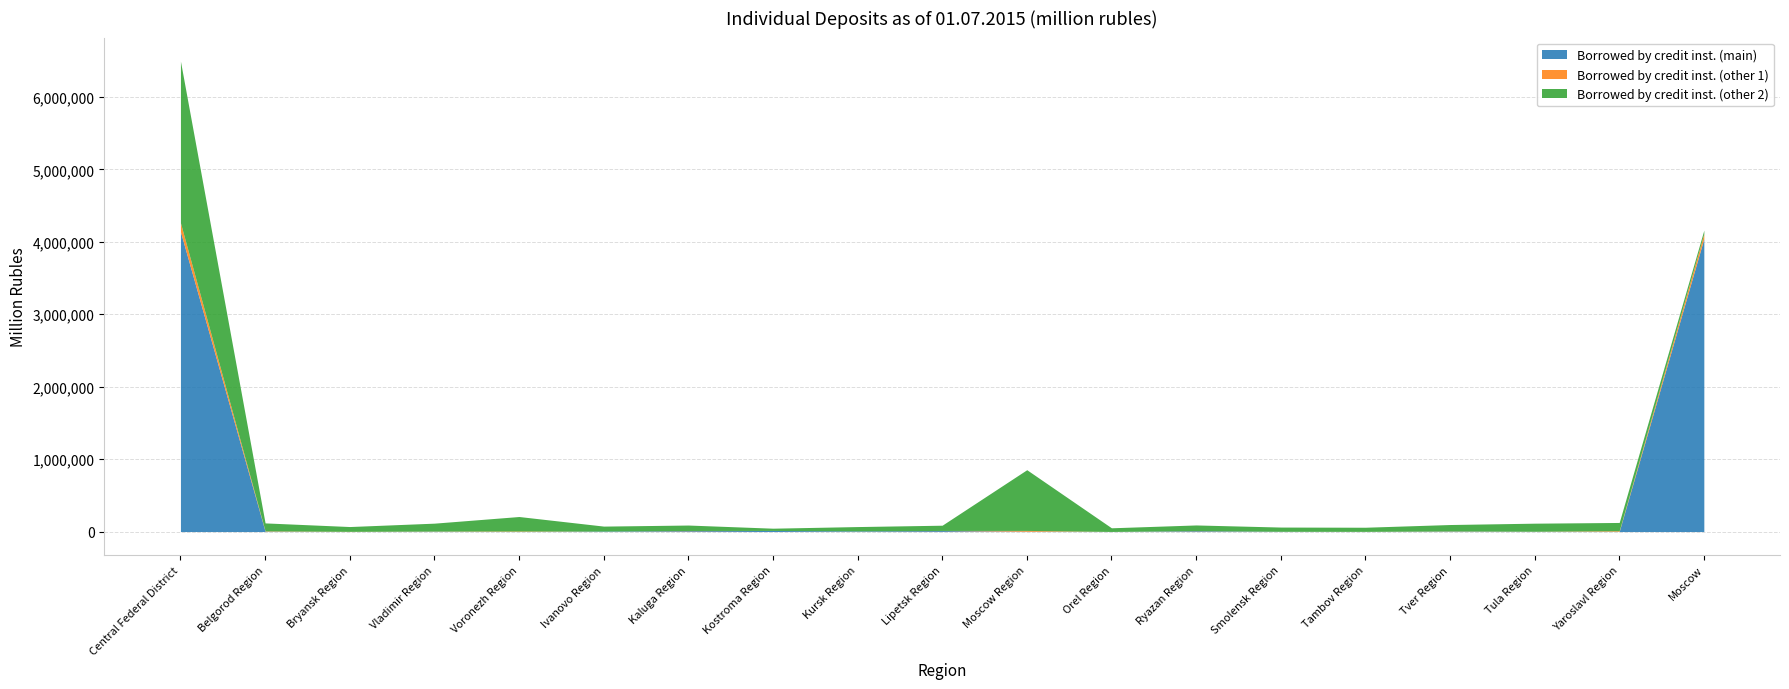

Which series has the widest spread of values?

Borrowed by credit inst. (main)